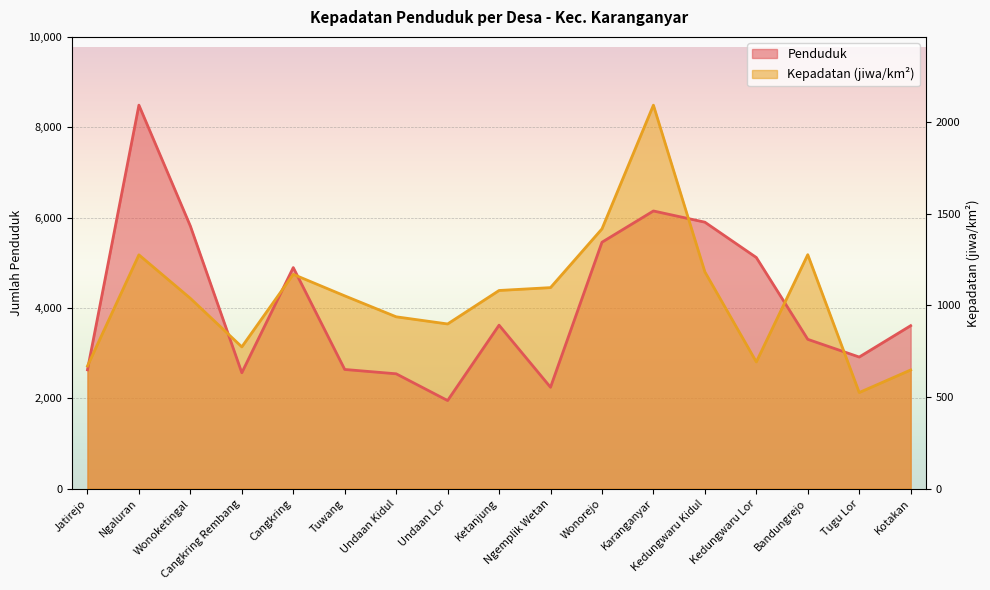

What is the minimum value for Penduduk?

1951.0